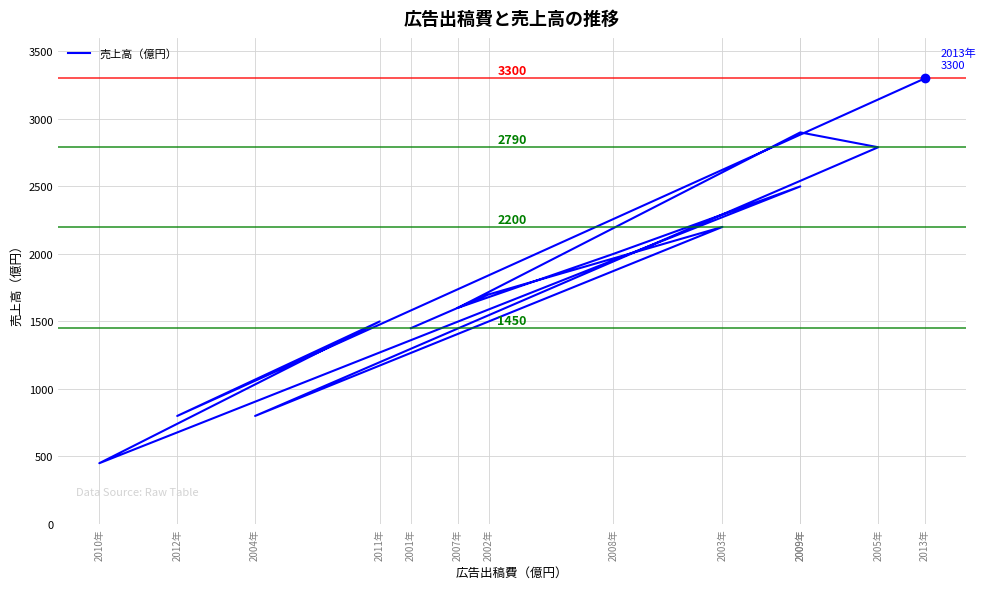

What is the ratio of the value at 2002年 to the value at 2009年?

0.6